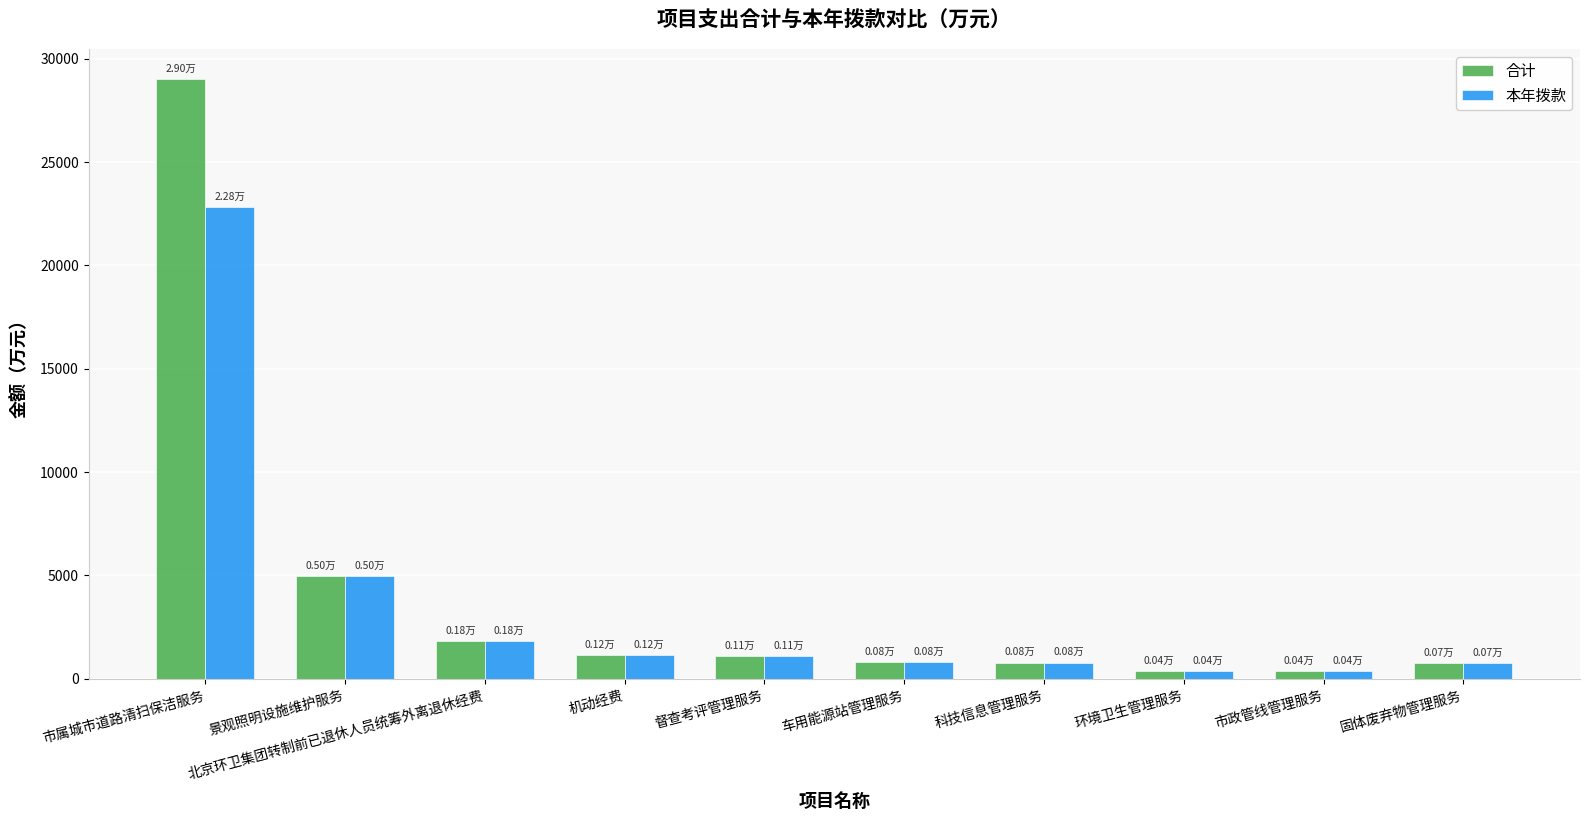

Which category has the highest value in the 本年拨款 series?

市属城市道路清扫保洁服务